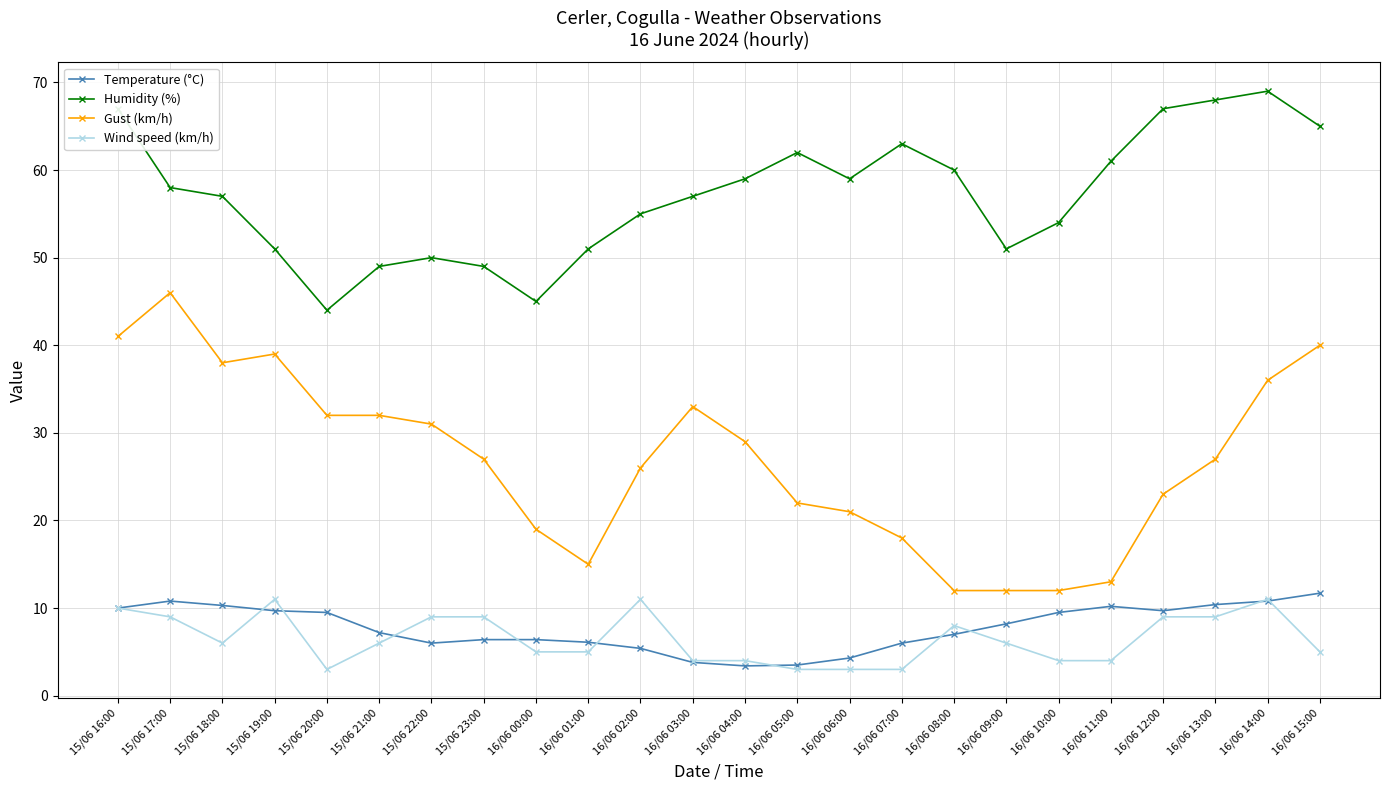

The value of Temperature (°C) at 16/06 11:00 is 10.2. True or false?

True